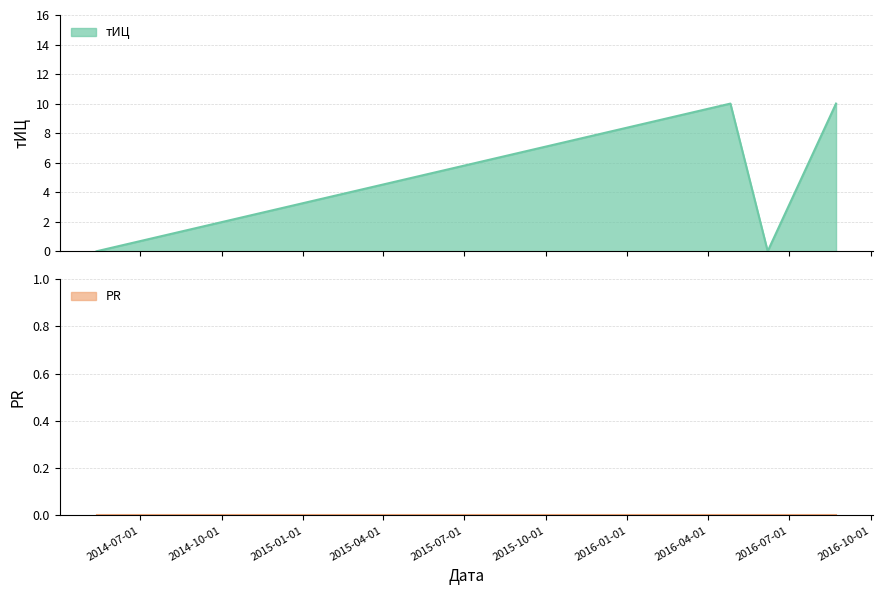

Rank the categories by value from highest to lowest.

2016-04-26, 2016-08-23, 2014-05-13, 2016-06-07